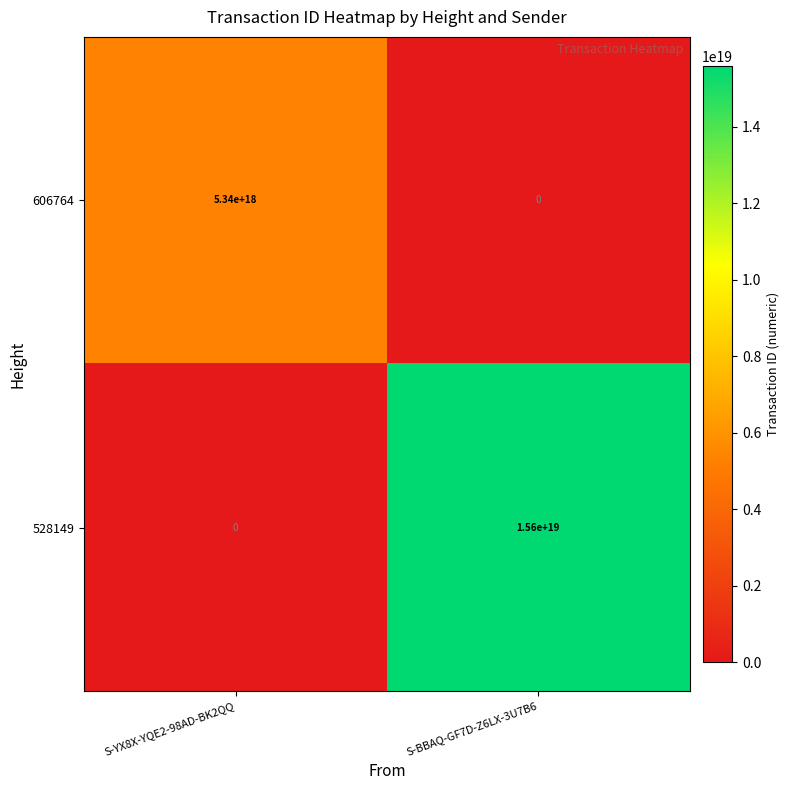

How many data points does each series have?

2